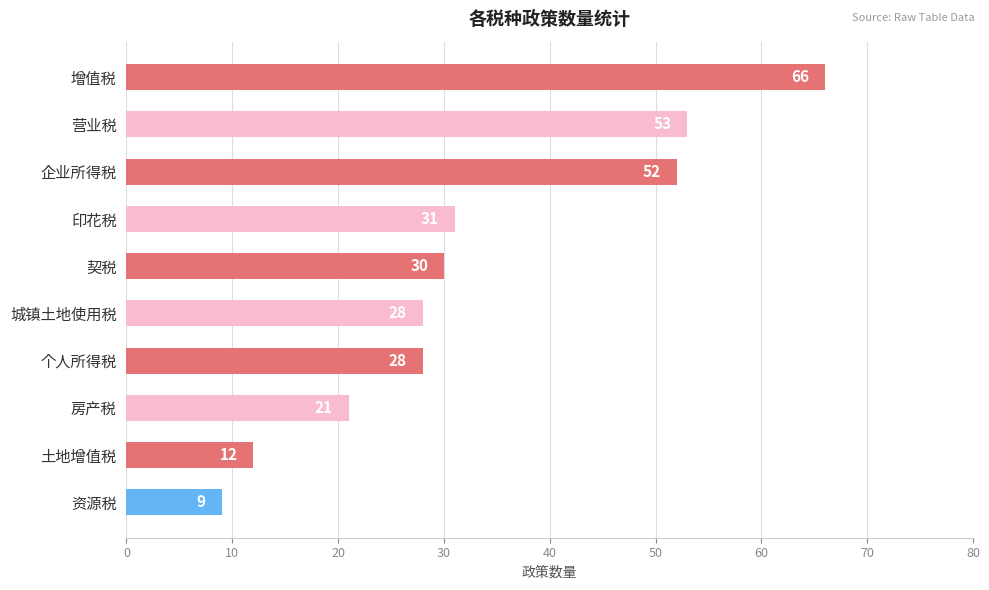

What is the label of the 6th bar from the bottom?

契税